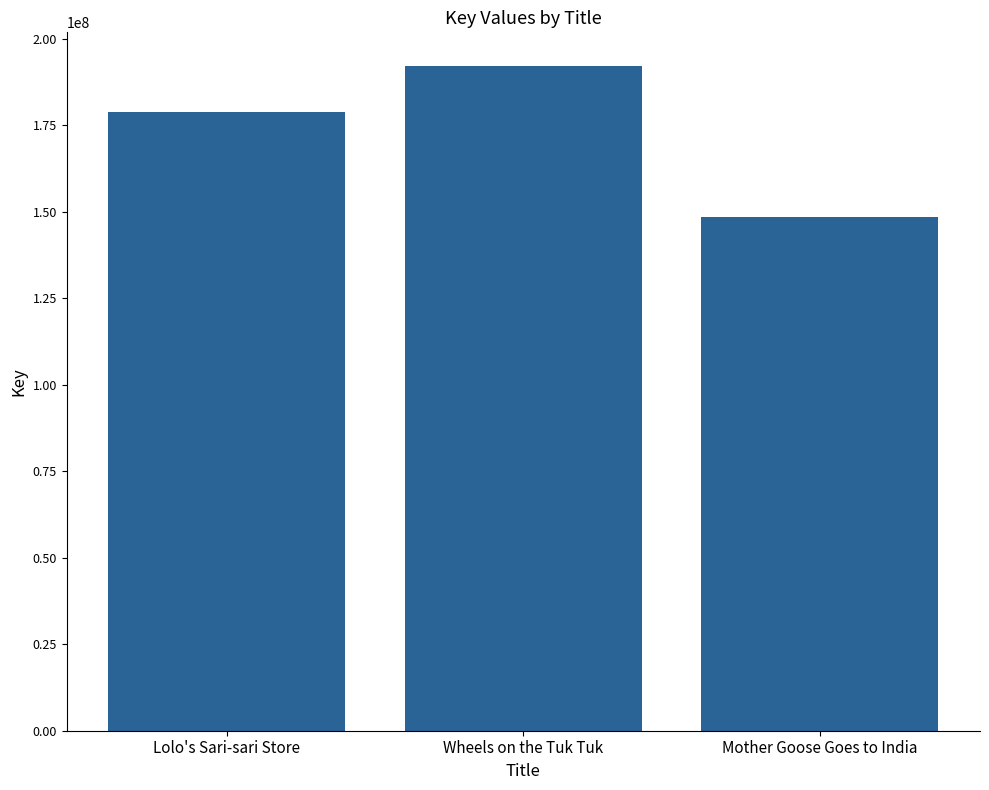

What is the change in value from Lolo's Sari-sari Store to Wheels on the Tuk Tuk?

+13454435